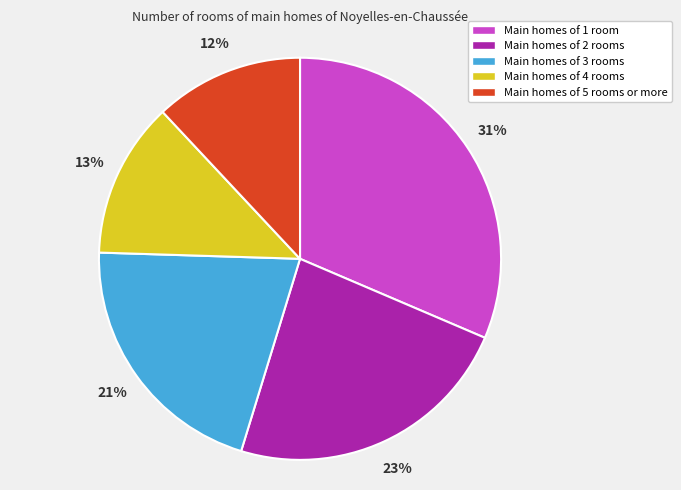

What percentage is the Main homes of 1 room slice, to the nearest percent?

31%